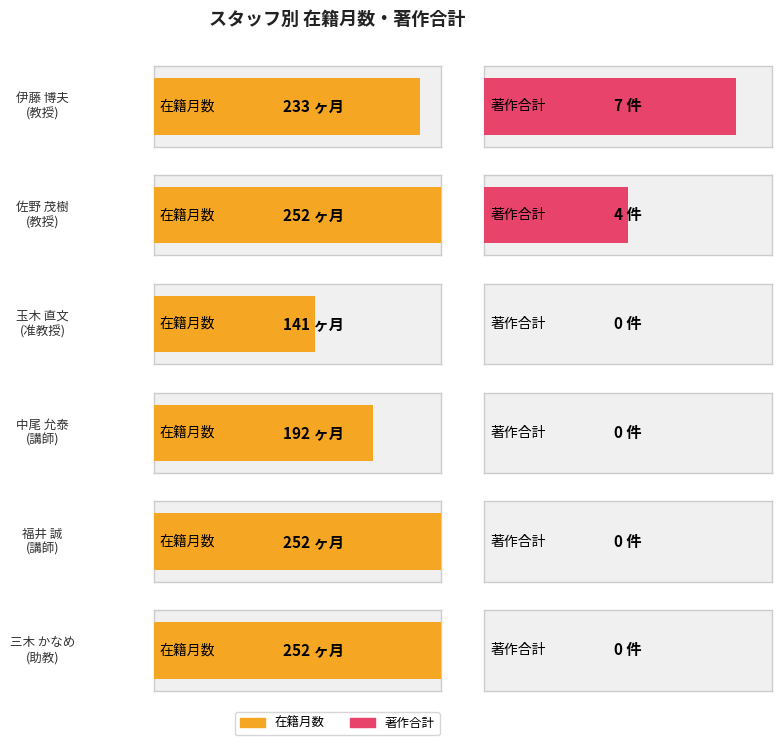

The 在籍月数 series shows 252 at 福井 誠. True or false?

True